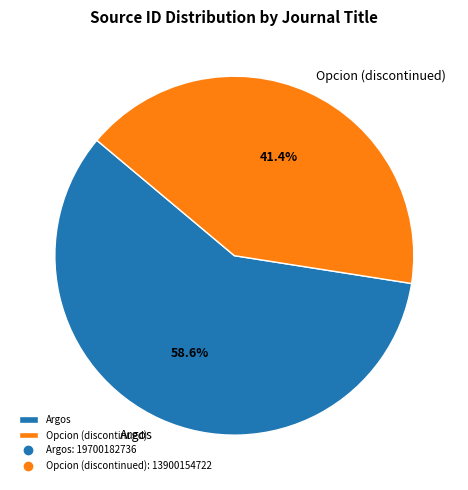

What percentage is the Argos slice, to the nearest percent?

59%